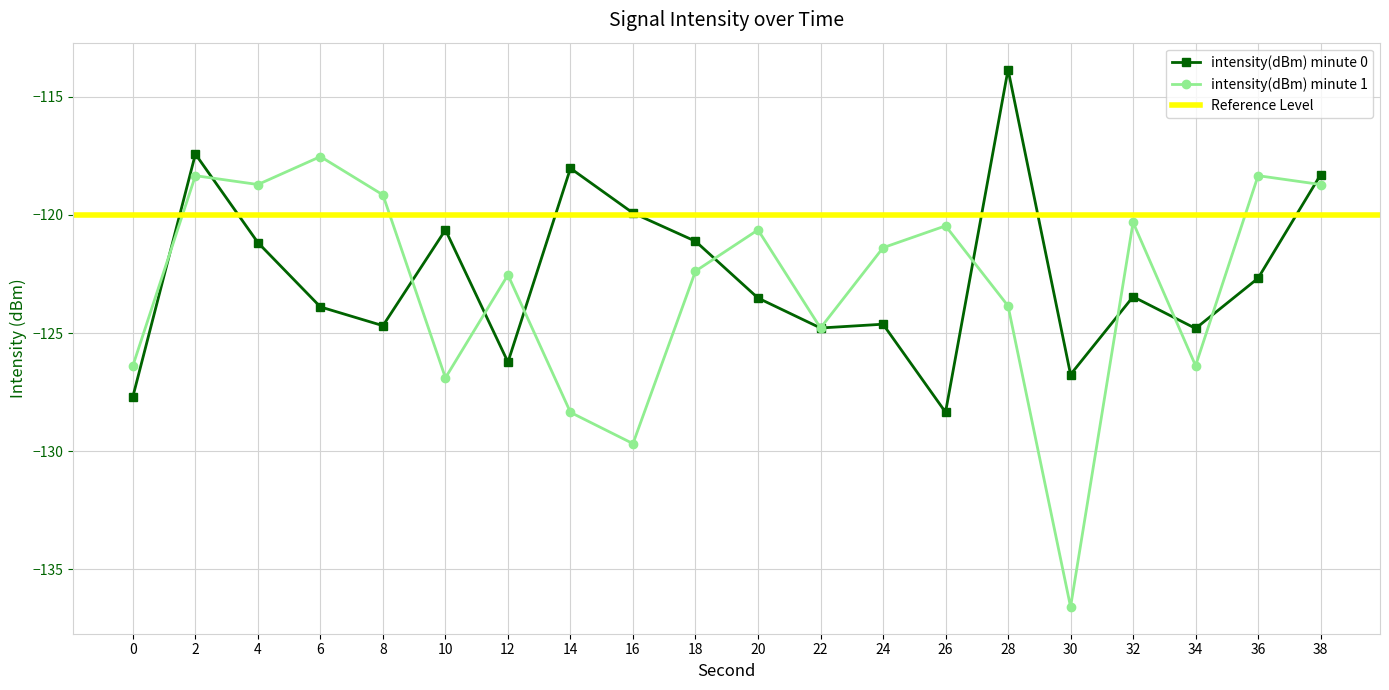

Reading left to right, list all the values displayed in this chart.

intensity(dBm) minute 0: 0=-127.7	2=-117.4	4=-121.2	6=-123.9	8=-124.7	10=-120.6	12=-126.2	14=-118.0	16=-119.9	18=-121.1	20=-123.5	22=-124.8	24=-124.6	26=-128.3	28=-113.9	30=-126.8	32=-123.5	34=-124.8	36=-122.7	38=-118.3
intensity(dBm) minute 1: 0=-126.4	2=-118.3	4=-118.7	6=-117.5	8=-119.2	10=-126.9	12=-122.5	14=-128.4	16=-129.7	18=-122.4	20=-120.6	22=-124.8	24=-121.4	26=-120.5	28=-123.9	30=-136.6	32=-120.3	34=-126.4	36=-118.3	38=-118.7